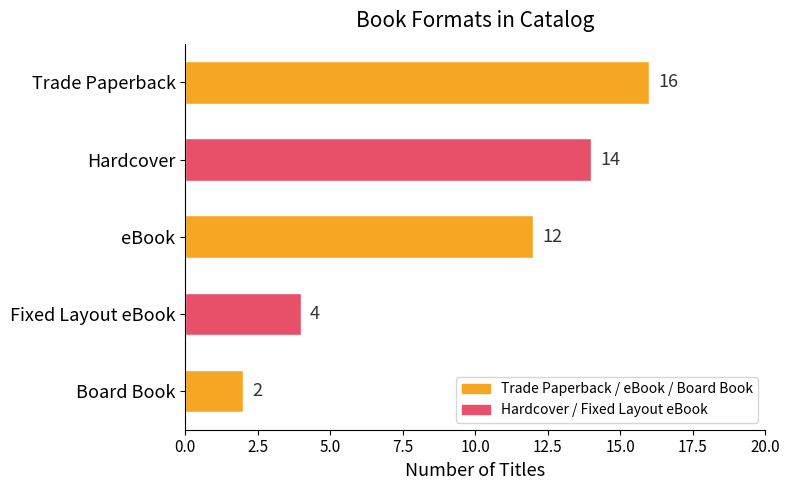

Reading bottom to top, transcribe all the data shown in this chart.

Board Book=2	Fixed Layout eBook=4	eBook=12	Hardcover=14	Trade Paperback=16